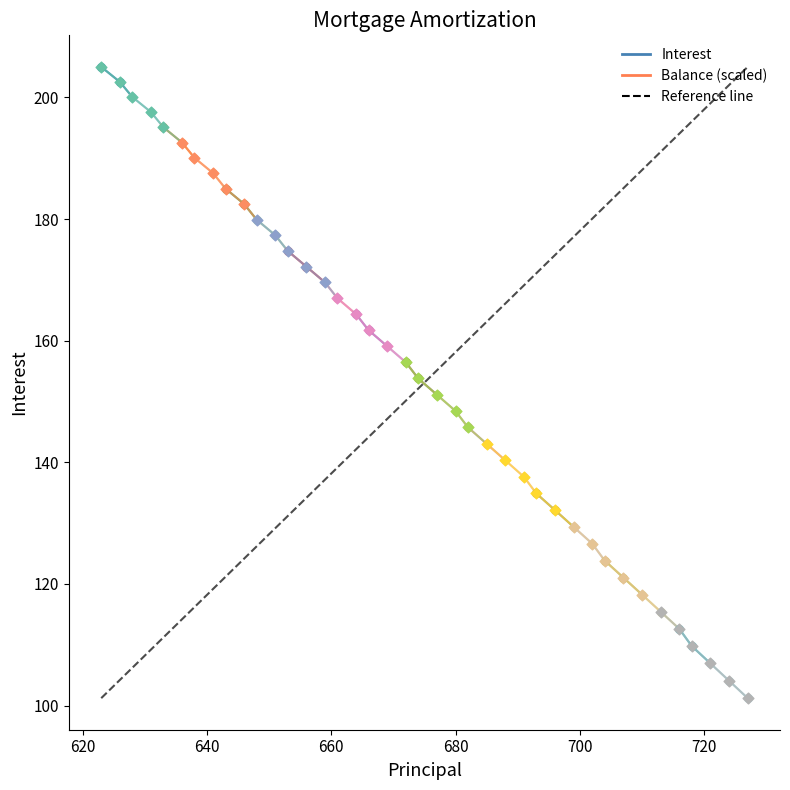

At how many categories does at least one series exceed 203?

1